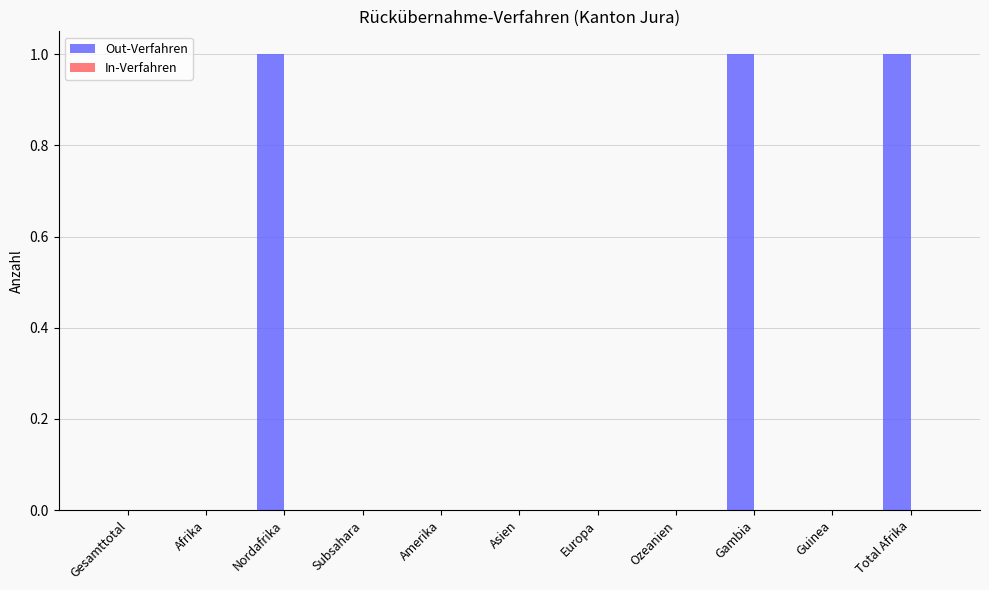

True or false: the data shows -1 at Gesamttotal.

False